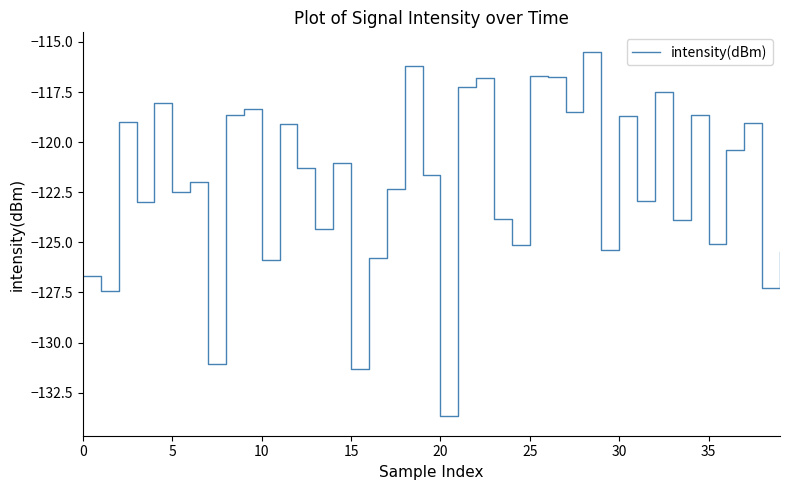

What is the minimum value shown in the chart?

-133.7